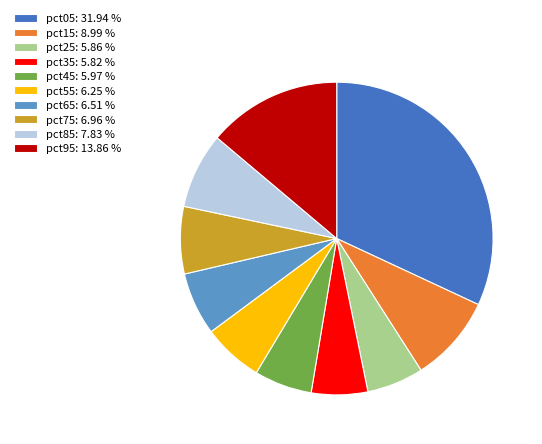

Is pct05: 31.94 % the majority of the pie?

No